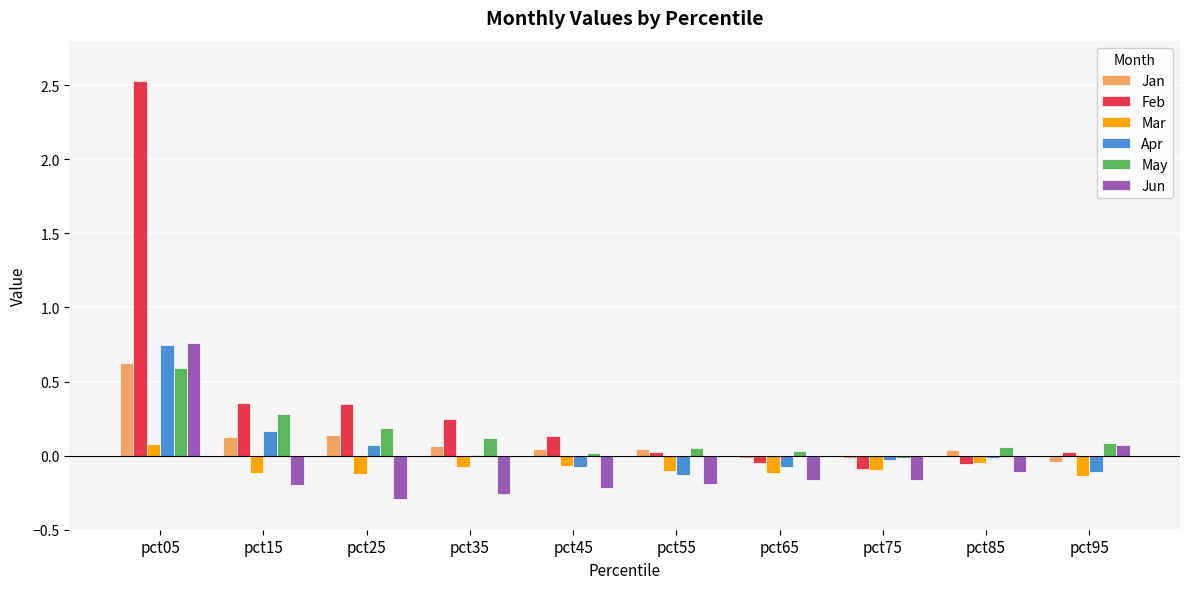

How many groups of bars are there?

10